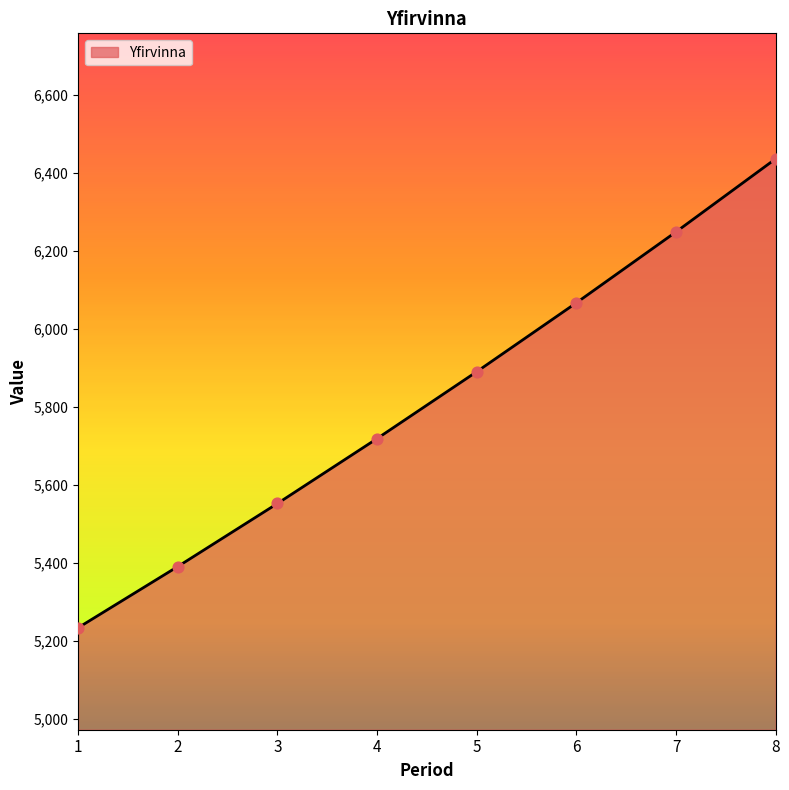

Between 4 and 2, which is larger?

4